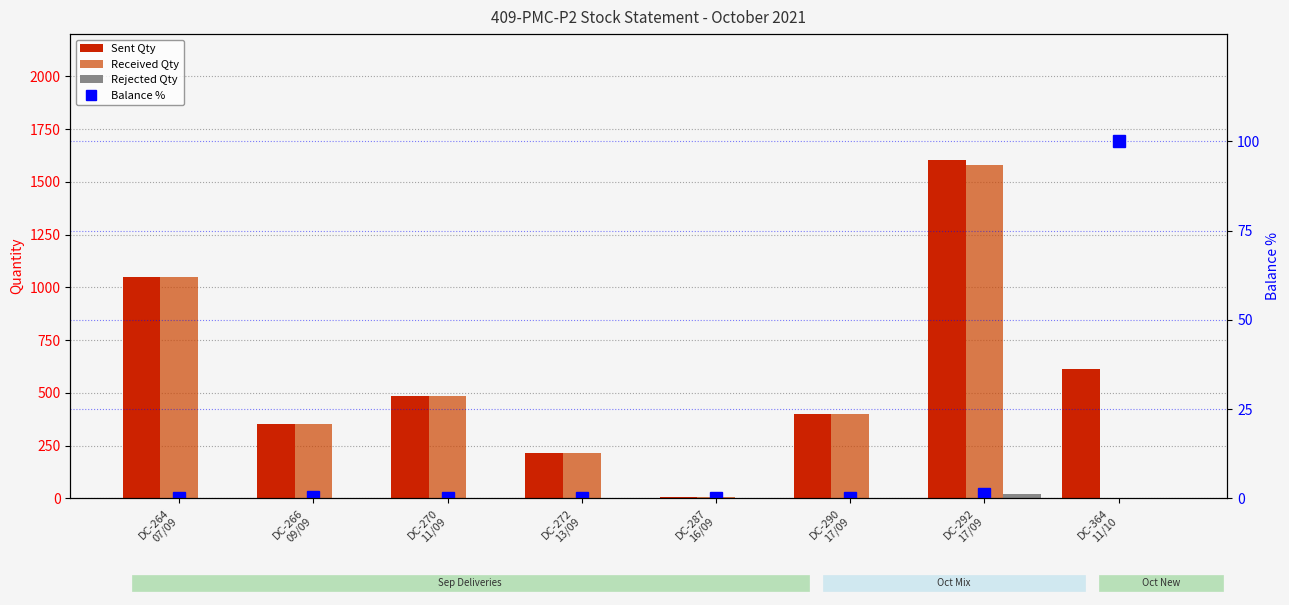

Which series has the largest total across all categories?

Sent Qty